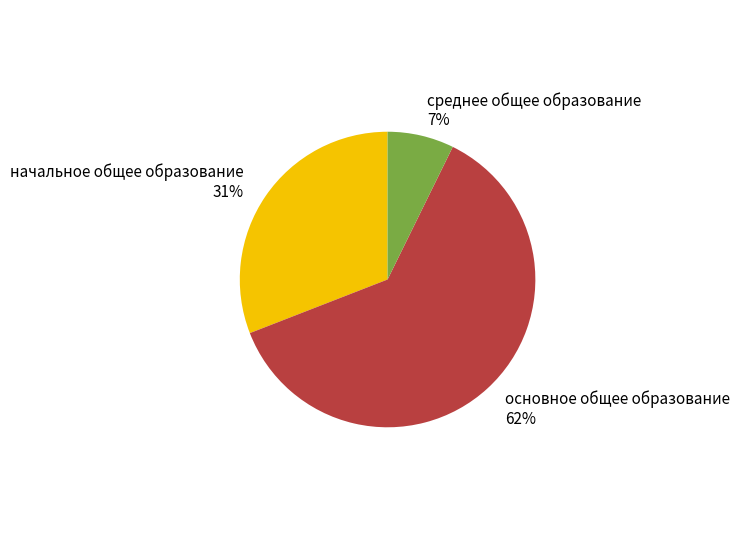

What percentage is the начальное общее образование slice, to the nearest percent?

31%